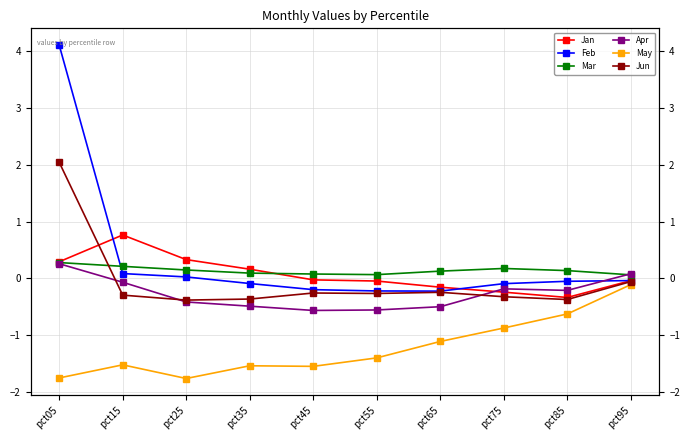

Between pct05 and pct25, which series saw the biggest shift?

Feb